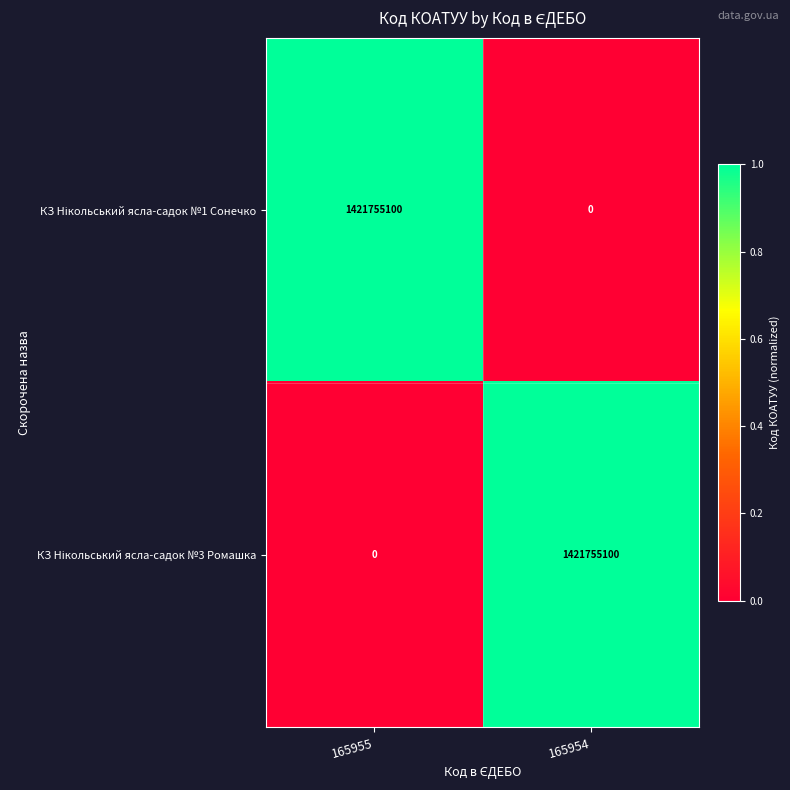

What is the maximum value shown in the chart?

1421755100